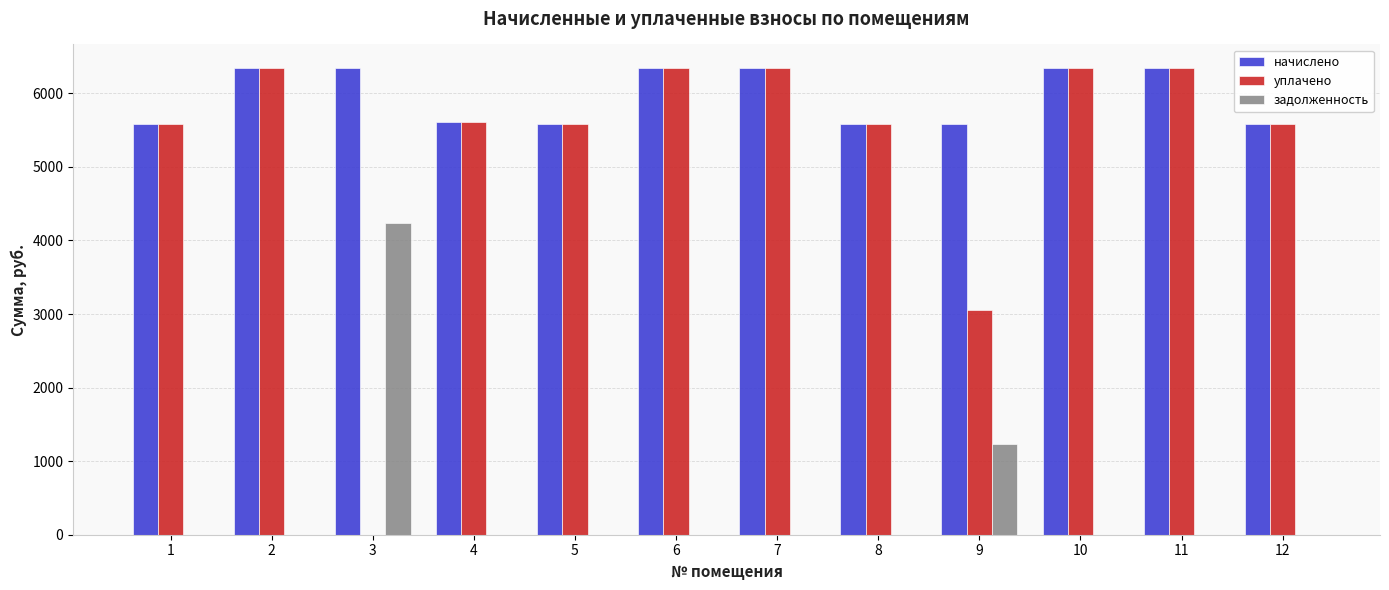

What is the sum of all задолженность values?

5470.3